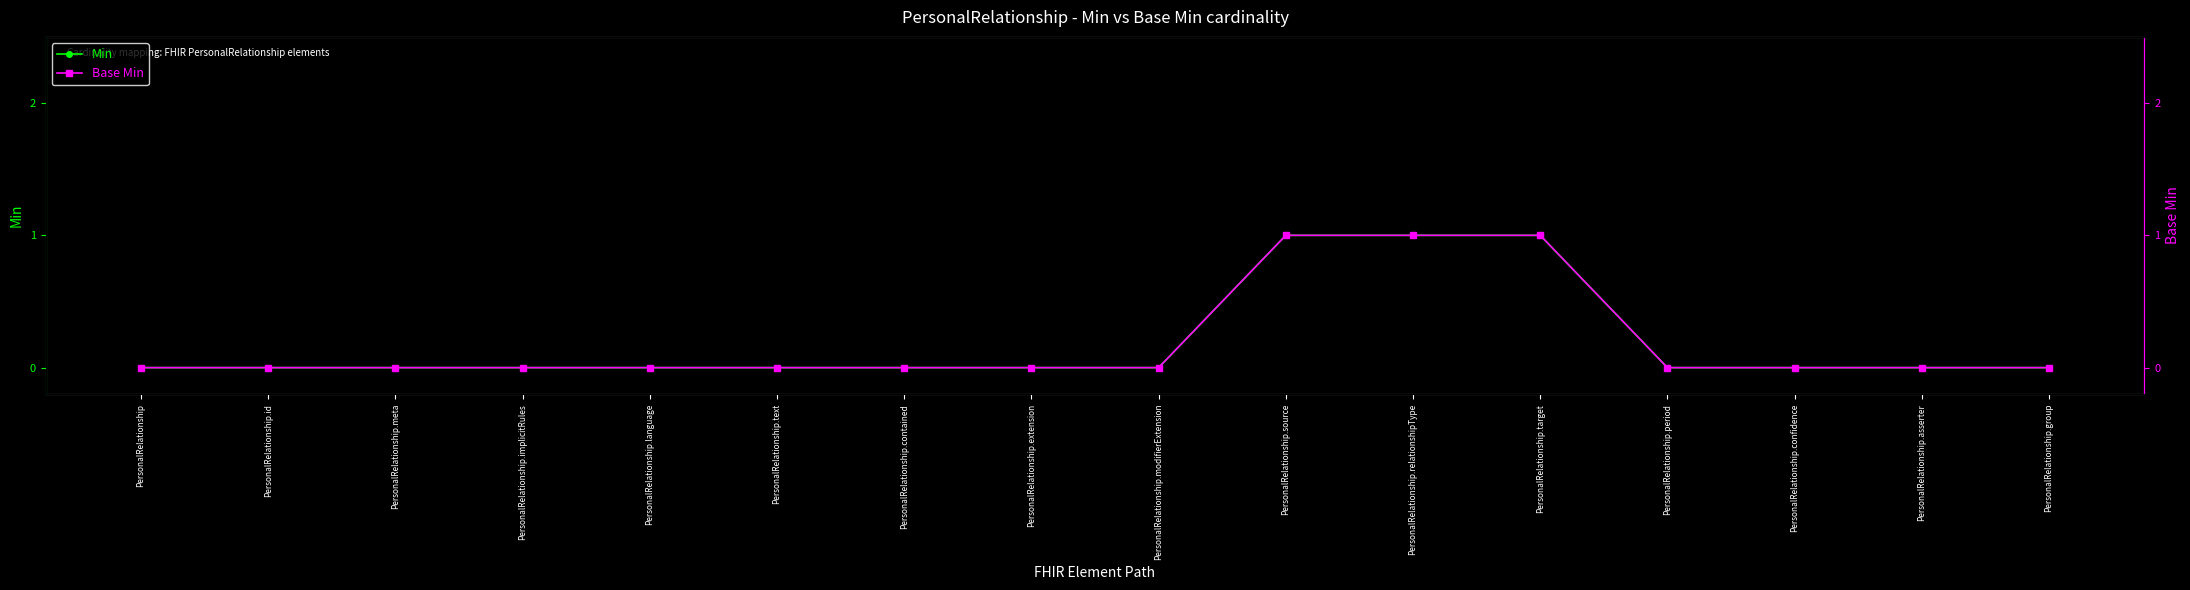

Is the value of Base Min at PersonalRelationship.implicitRules greater than the value of Min at PersonalRelationship.language?

No